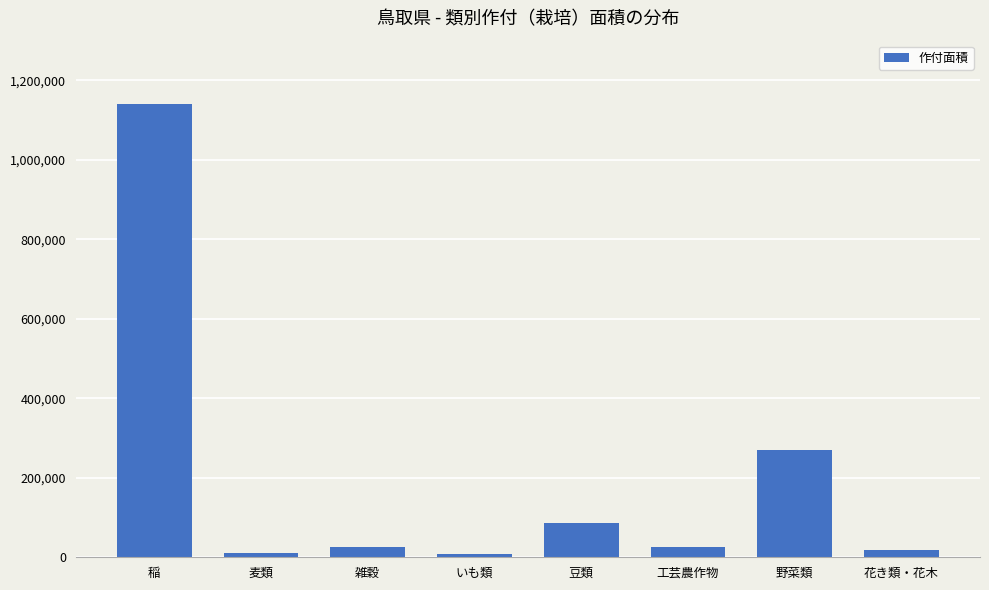

How many categories are shown in the chart?

8